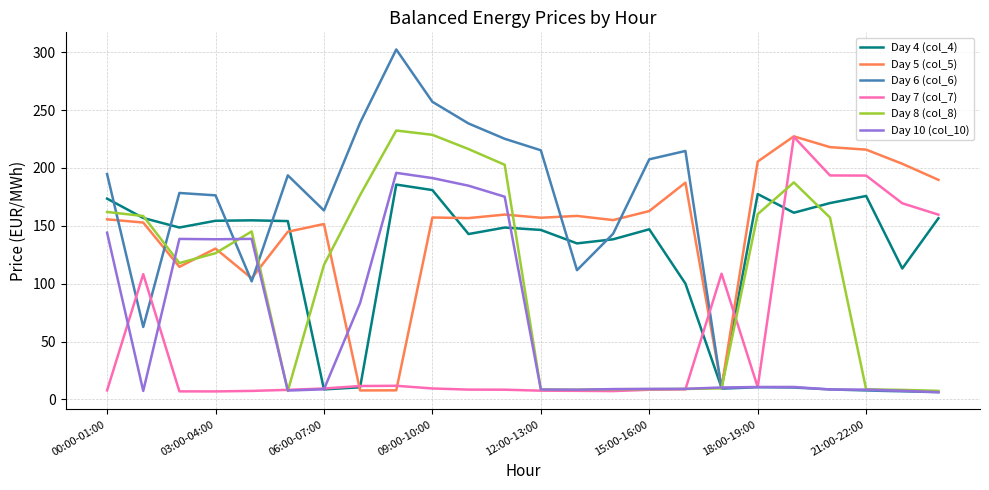

At how many categories does at least one series exceed 254?

2